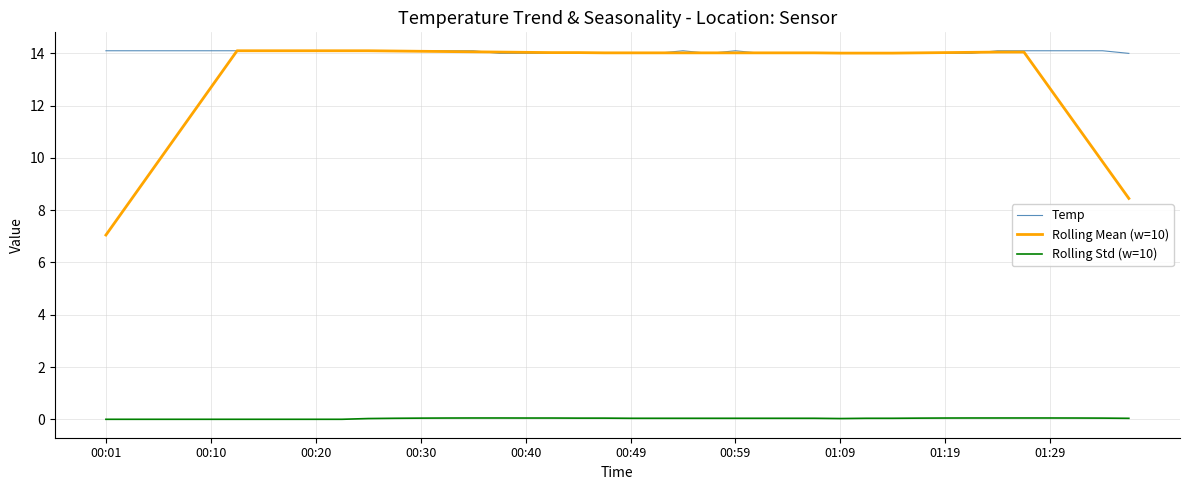

True or false: Rolling Mean (w=10) and Rolling Std (w=10) intersect in this chart.

False